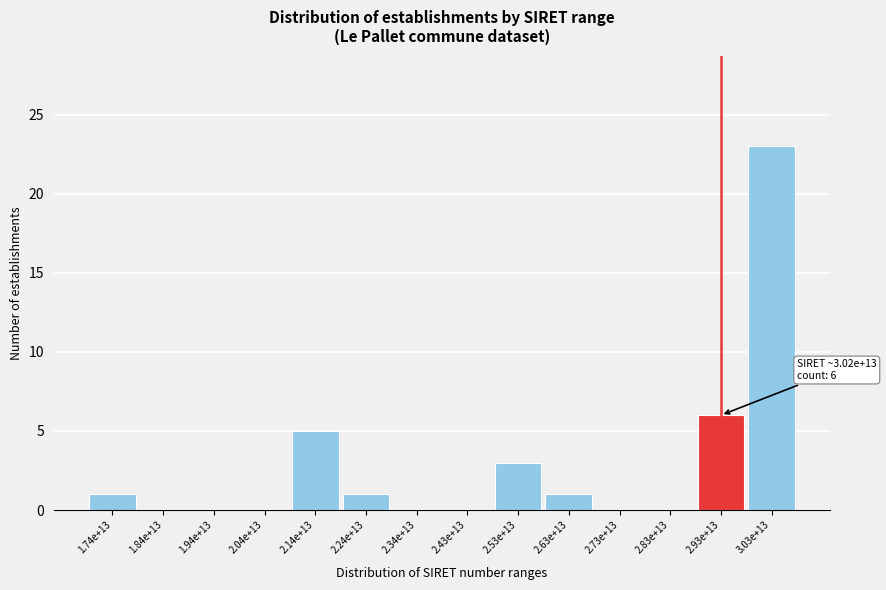

Reading left to right, extract all data points from this chart.

1.74e+13=1	1.84e+13=0	1.94e+13=0	2.04e+13=0	2.14e+13=5	2.24e+13=1	2.34e+13=0	2.43e+13=0	2.53e+13=3	2.63e+13=1	2.73e+13=0	2.83e+13=0	2.93e+13=6	3.03e+13=23